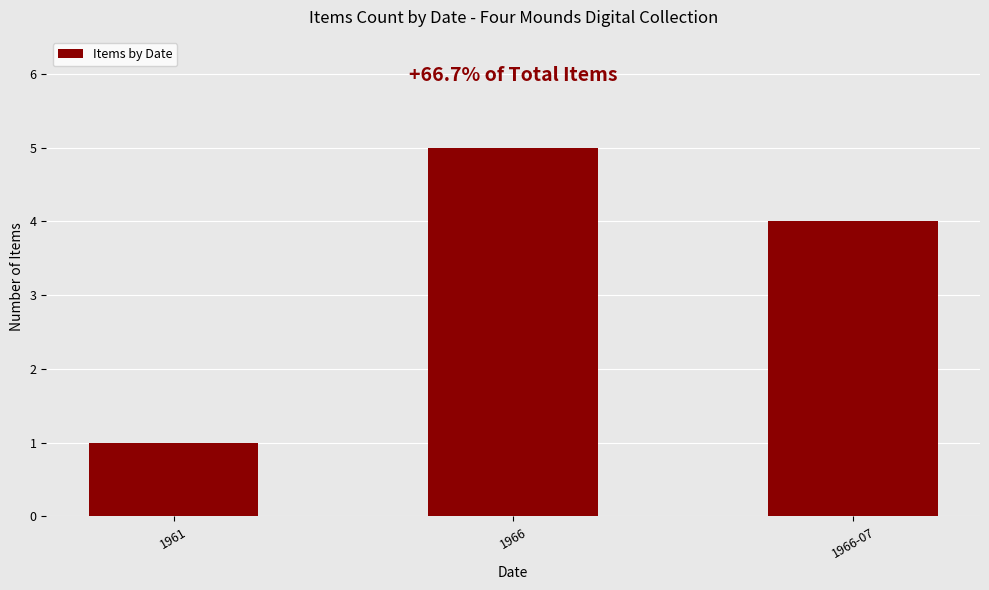

True or false: the data shows 3 at 1966-07.

False